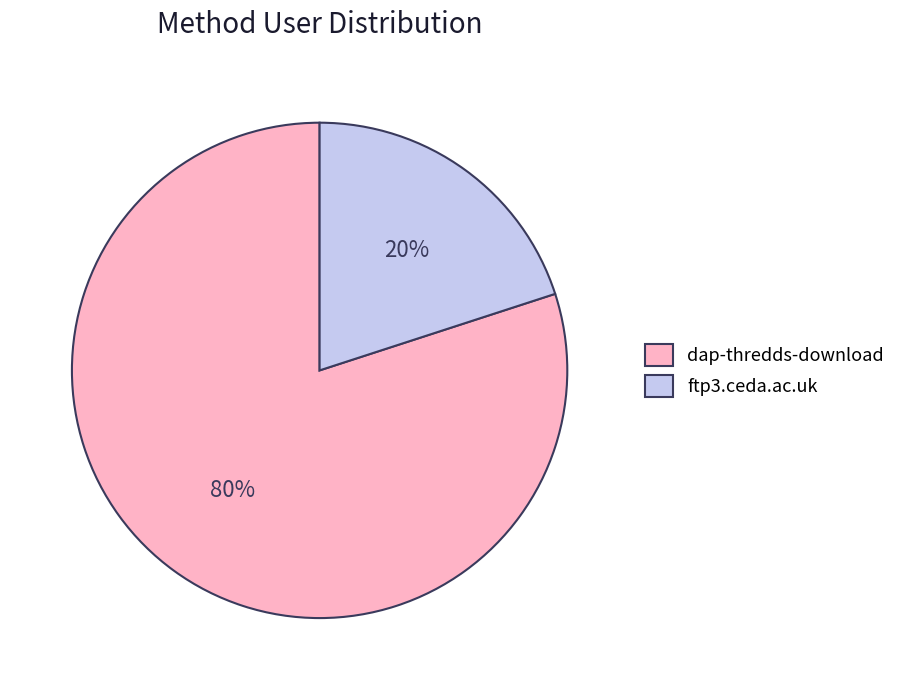

Which has a higher value, dap-thredds-download or ftp3.ceda.ac.uk?

dap-thredds-download